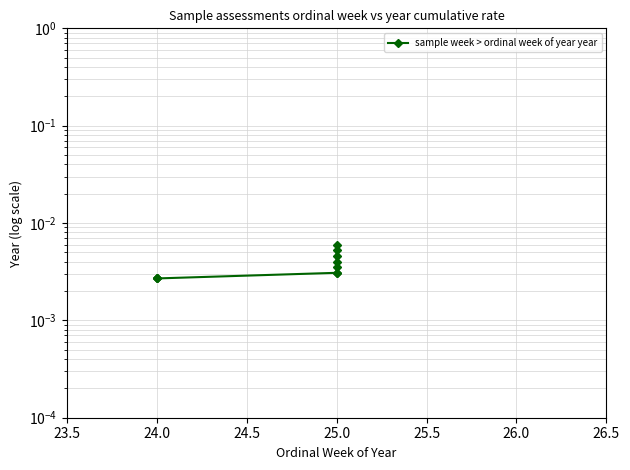

Is this an area chart (filled region under the line)?

No